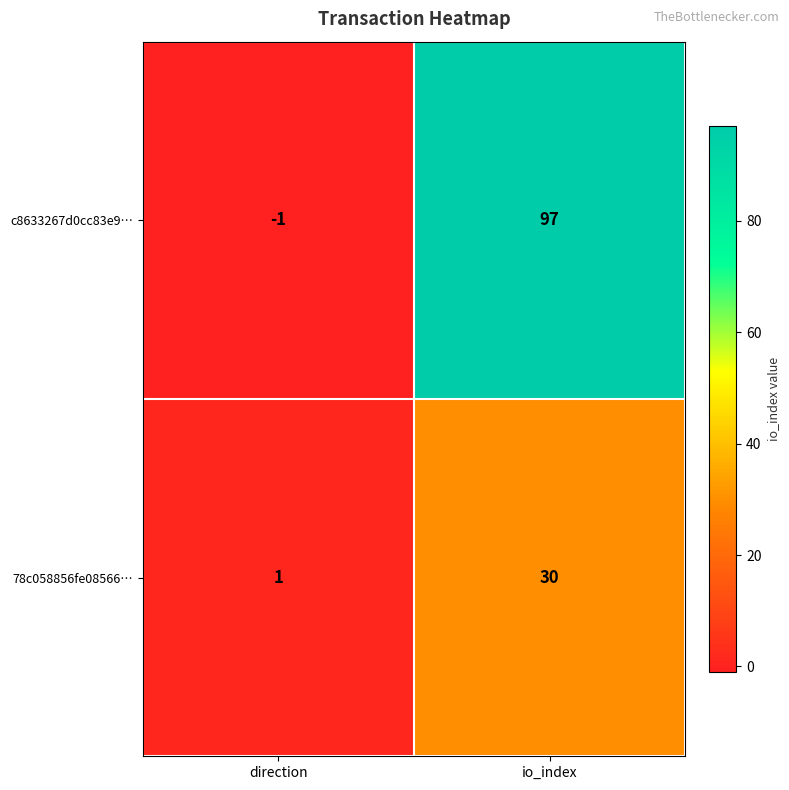

The c8633267d0cc83e9… series shows -2 at direction. True or false?

False